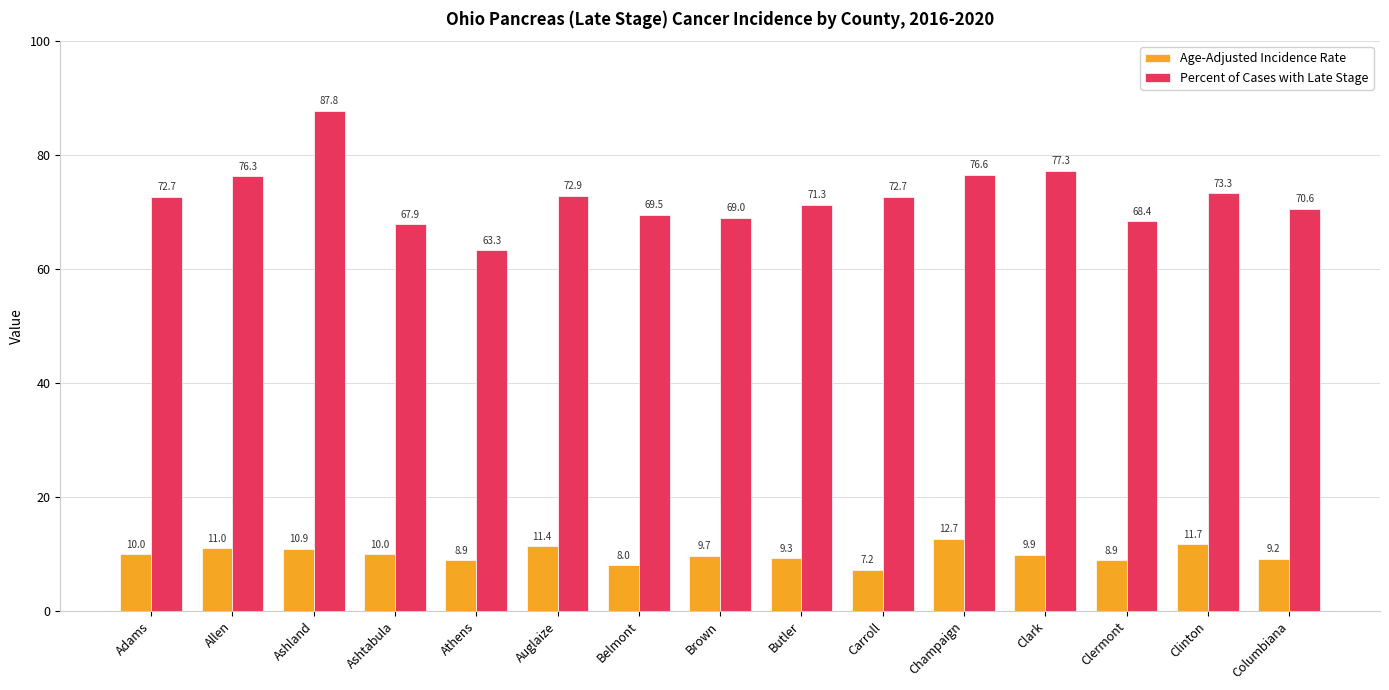

Reading right to left, extract all data points from this chart.

Age-Adjusted Incidence Rate: Columbiana=9.2	Clinton=11.7	Clermont=8.9	Clark=9.9	Champaign=12.7	Carroll=7.2	Butler=9.3	Brown=9.7	Belmont=8.0	Auglaize=11.4	Athens=8.9	Ashtabula=10.0	Ashland=10.9	Allen=11.0	Adams=10.0
Percent of Cases with Late Stage: Columbiana=70.6	Clinton=73.3	Clermont=68.4	Clark=77.3	Champaign=76.6	Carroll=72.7	Butler=71.3	Brown=69.0	Belmont=69.5	Auglaize=72.9	Athens=63.3	Ashtabula=67.9	Ashland=87.8	Allen=76.3	Adams=72.7